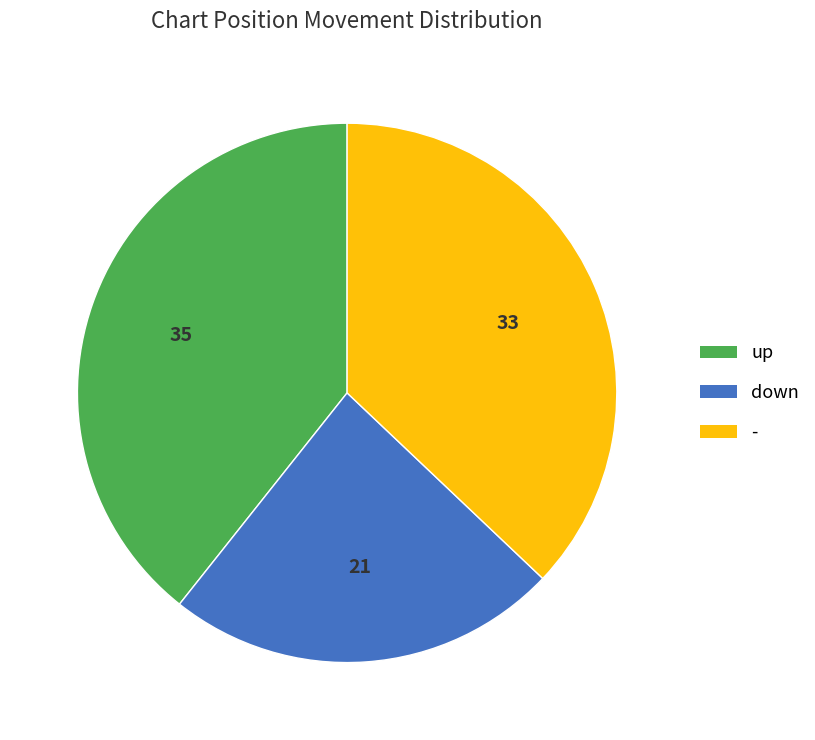

Is it true that down is 32% of the pie?

False